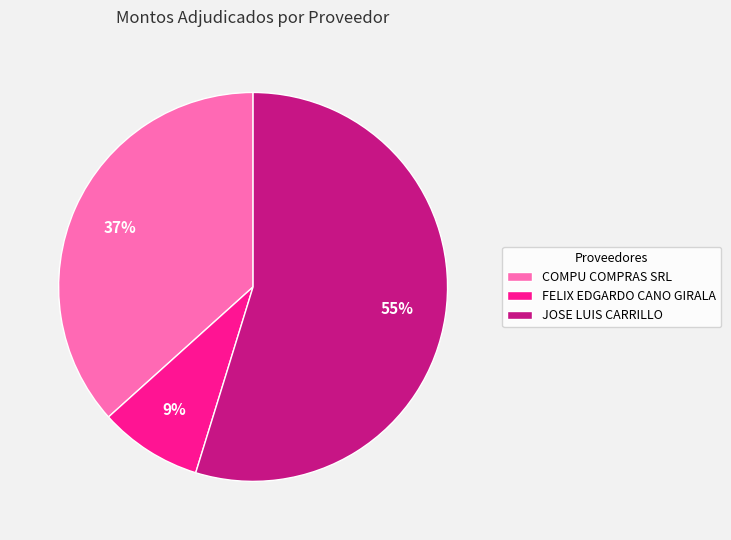

What percentage is the FELIX EDGARDO CANO GIRALA slice, to the nearest percent?

9%